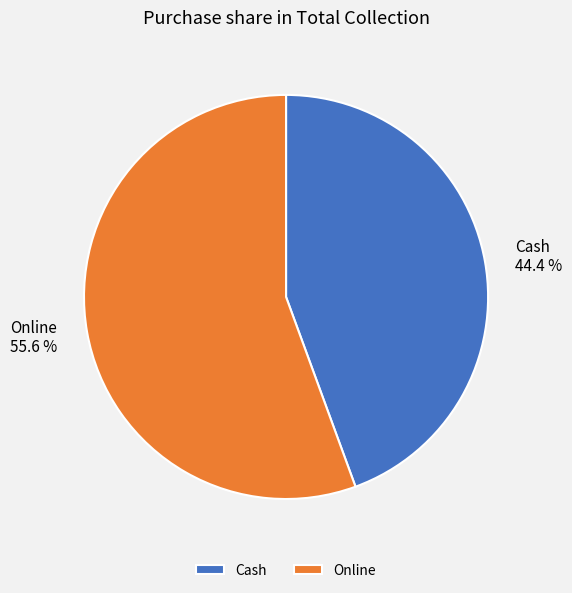

To the nearest percent, what is the combined percentage of Online and Cash?

100%